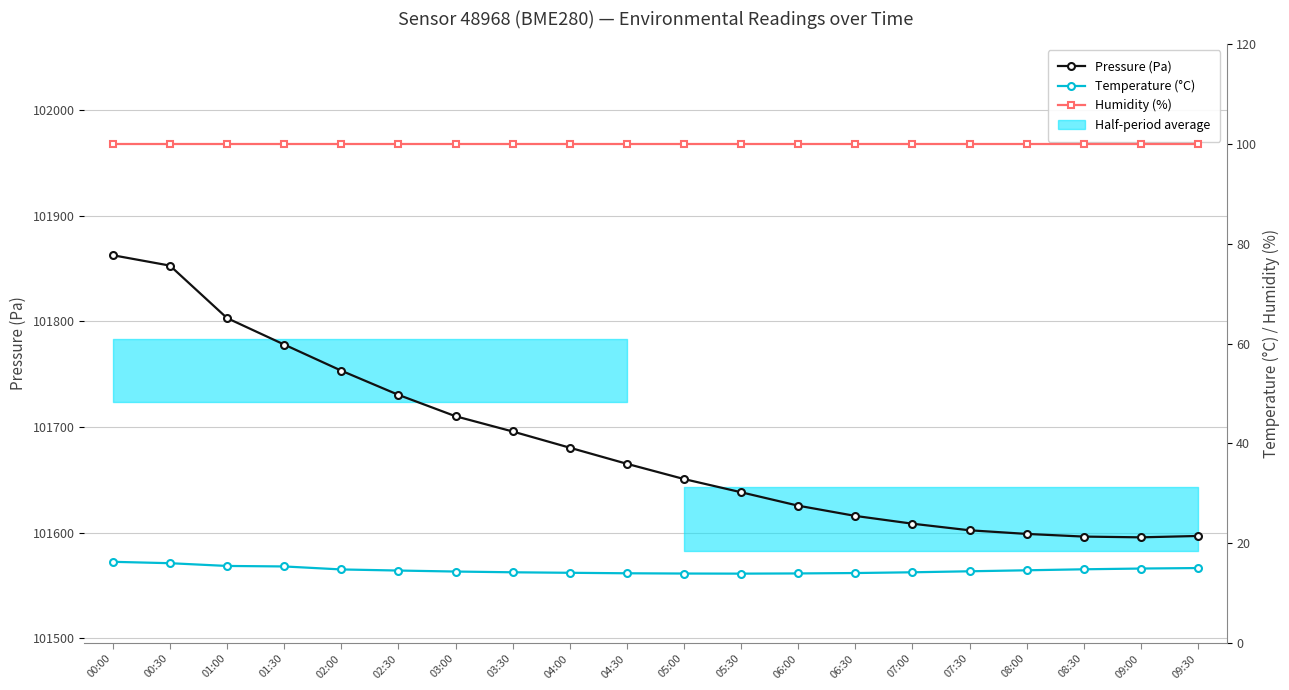

True or false: Pressure (Pa) has a value of 62712.1 at 05:30.

False